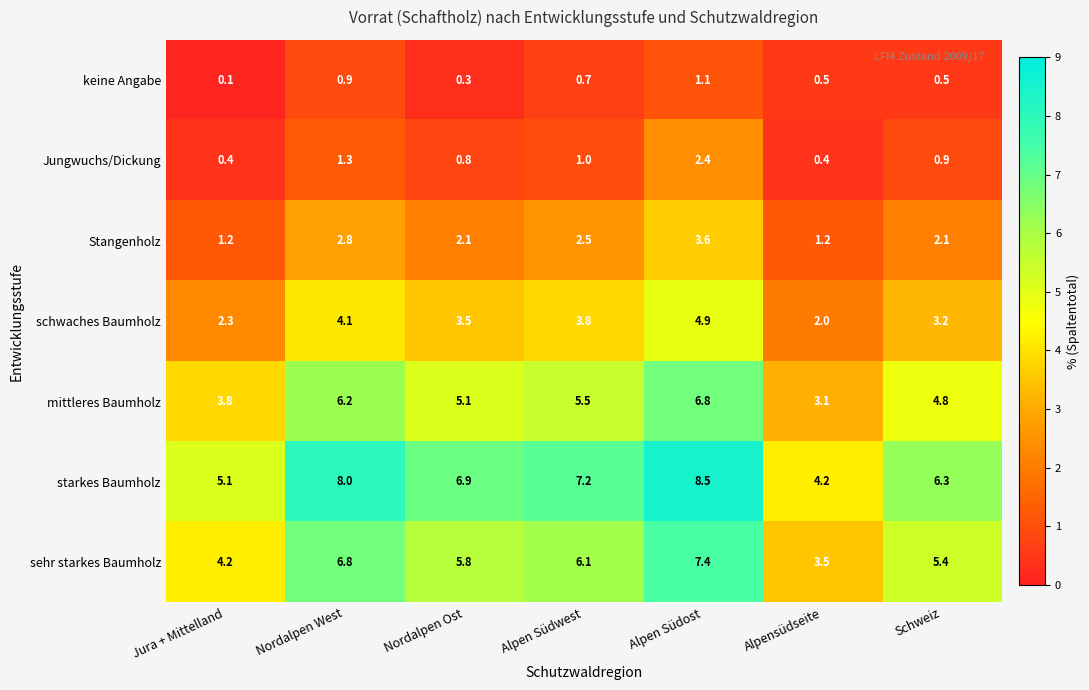

The Stangenholz series shows 1.3 at Schweiz. True or false?

False